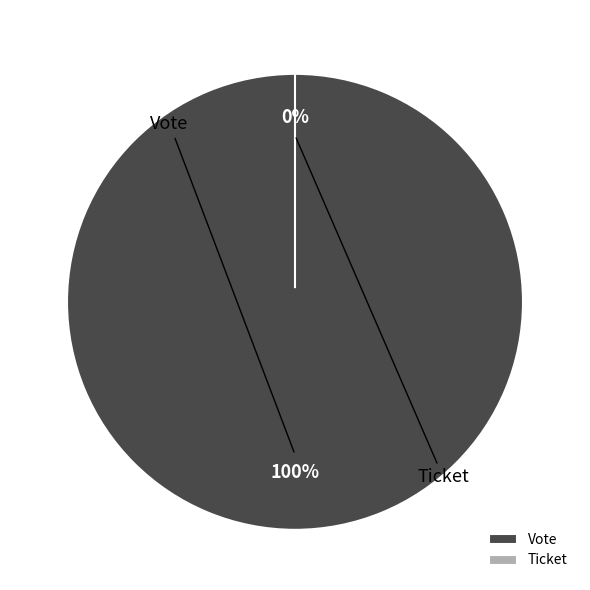

How many slices are in this pie chart?

2